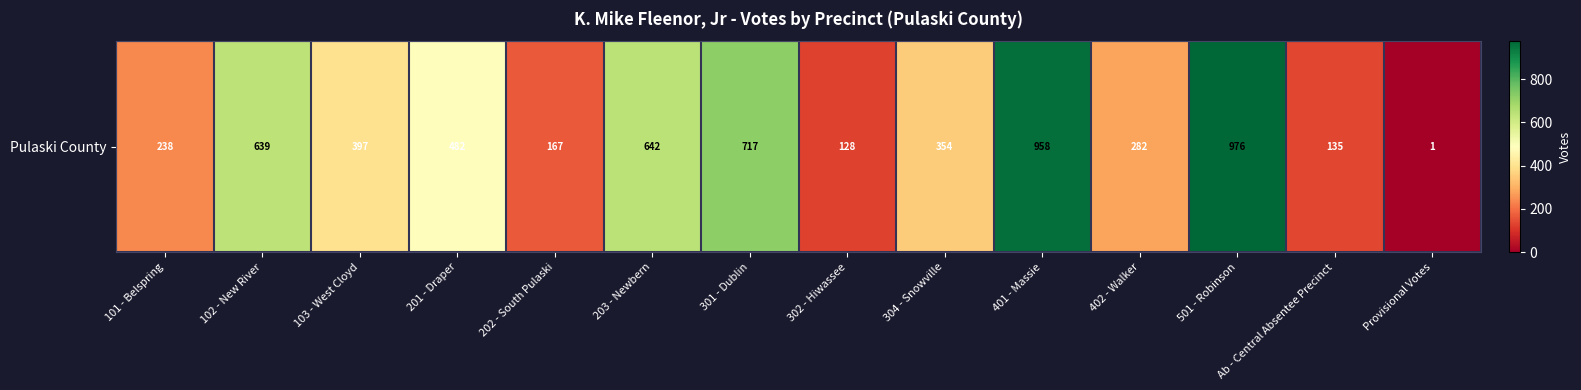

What is the minimum value shown in the chart?

1